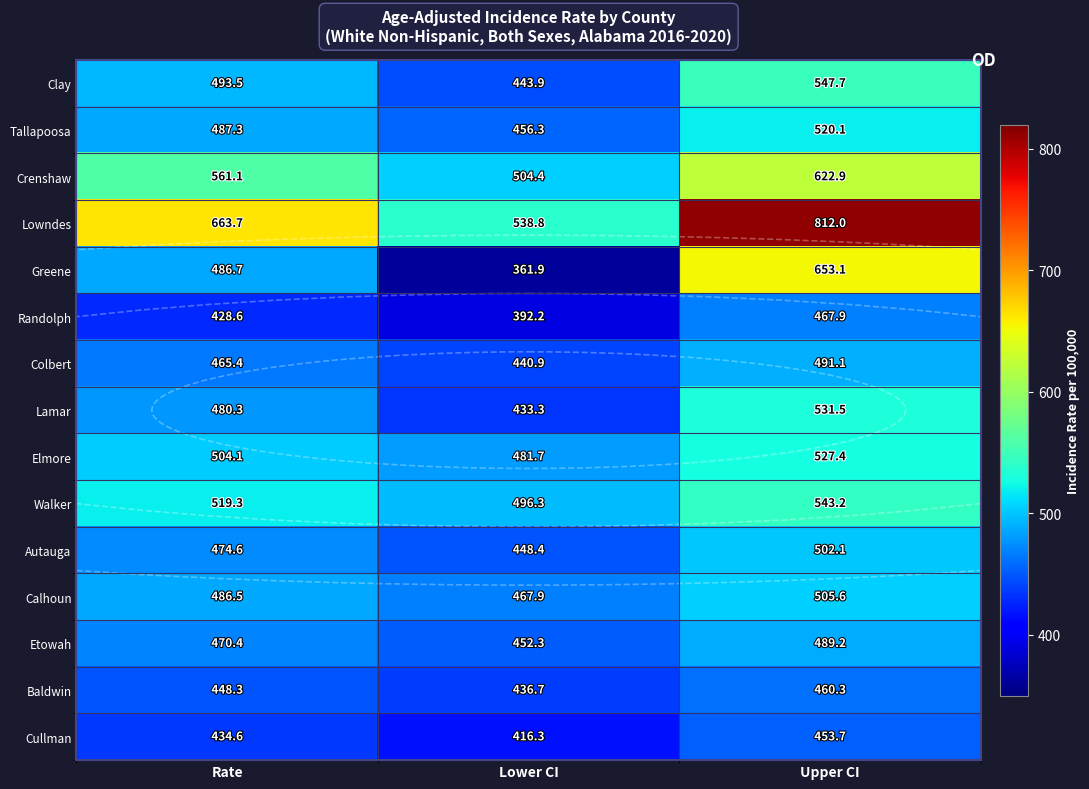

Is it true that Lowndes equals 792.6 at Lower CI?

False